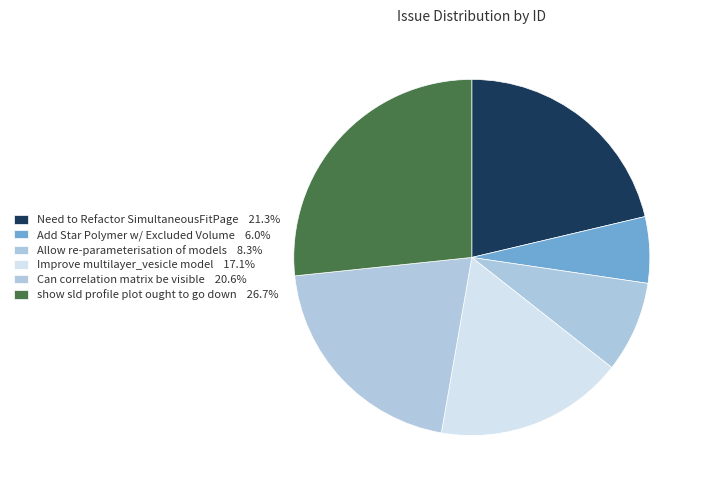

Does any single category account for the majority?

No